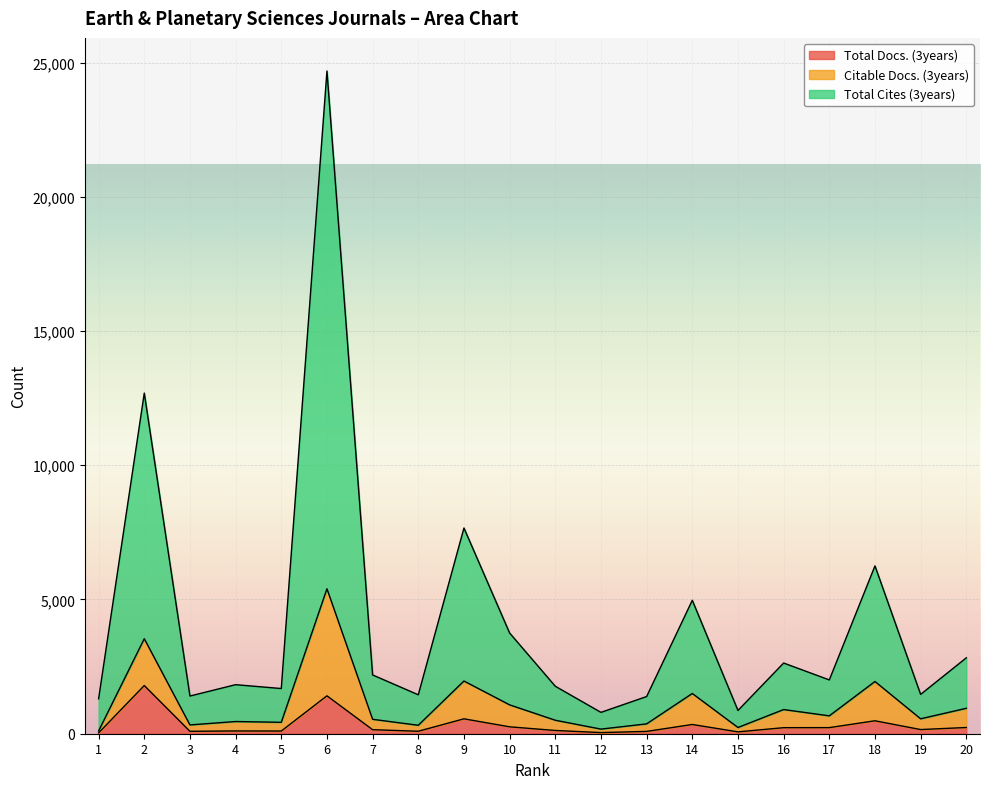

True or false: Total Docs. (3years) has a value of 555 at 9.

True